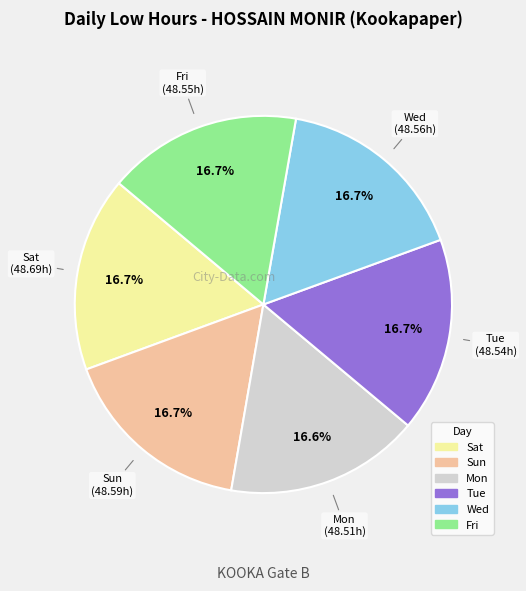

Does any single category account for the majority?

No